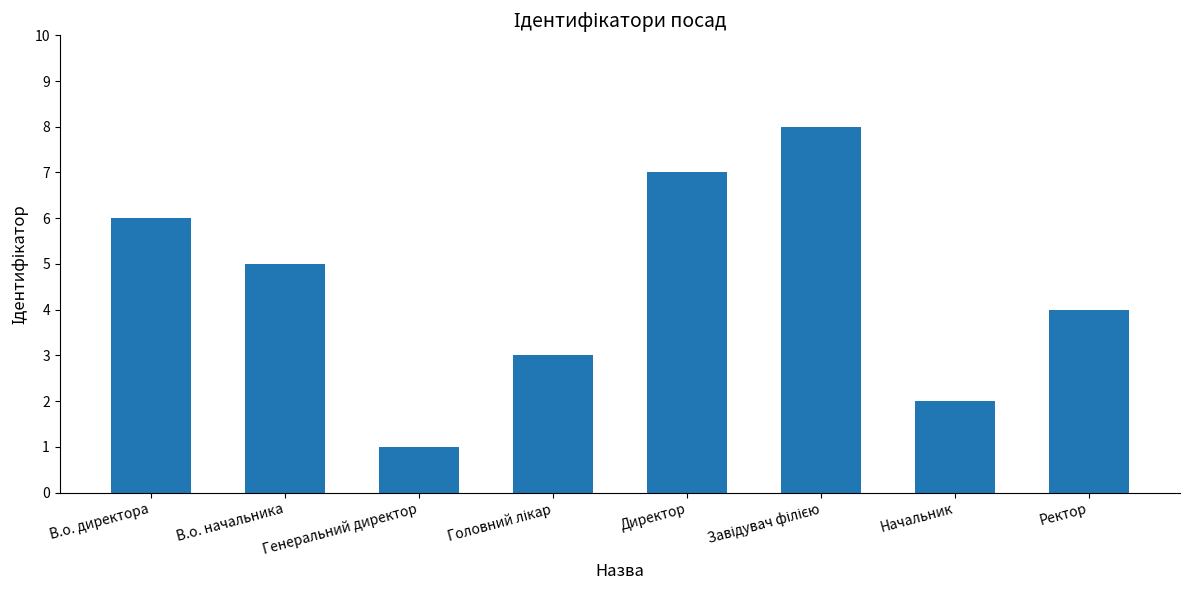

How many values are below 5?

4